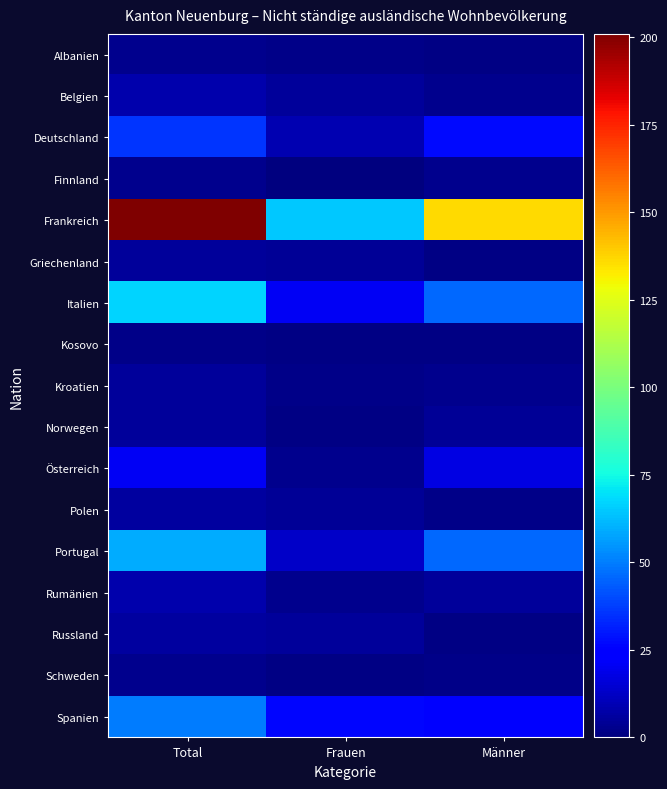

At which category is the sum across all series the highest?

Total